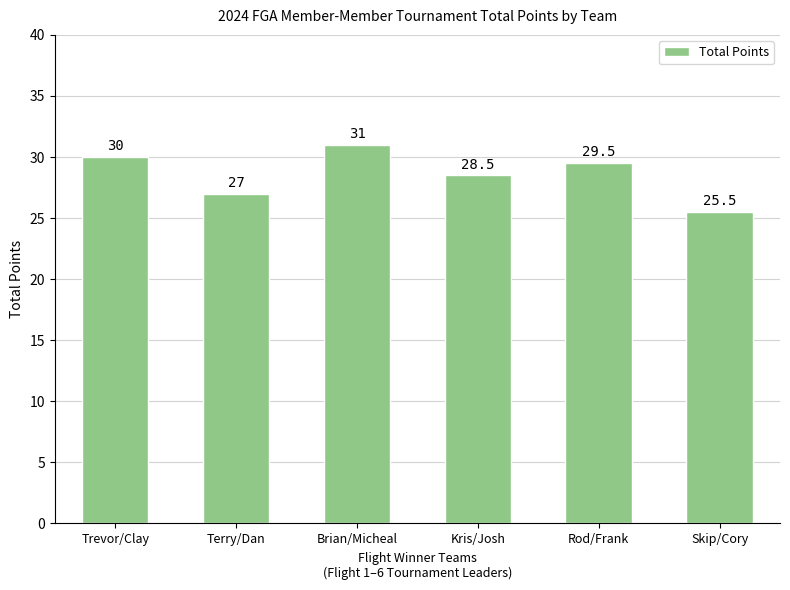

List the labels in order of value, smallest first.

Skip/Cory, Terry/Dan, Kris/Josh, Rod/Frank, Trevor/Clay, Brian/Micheal